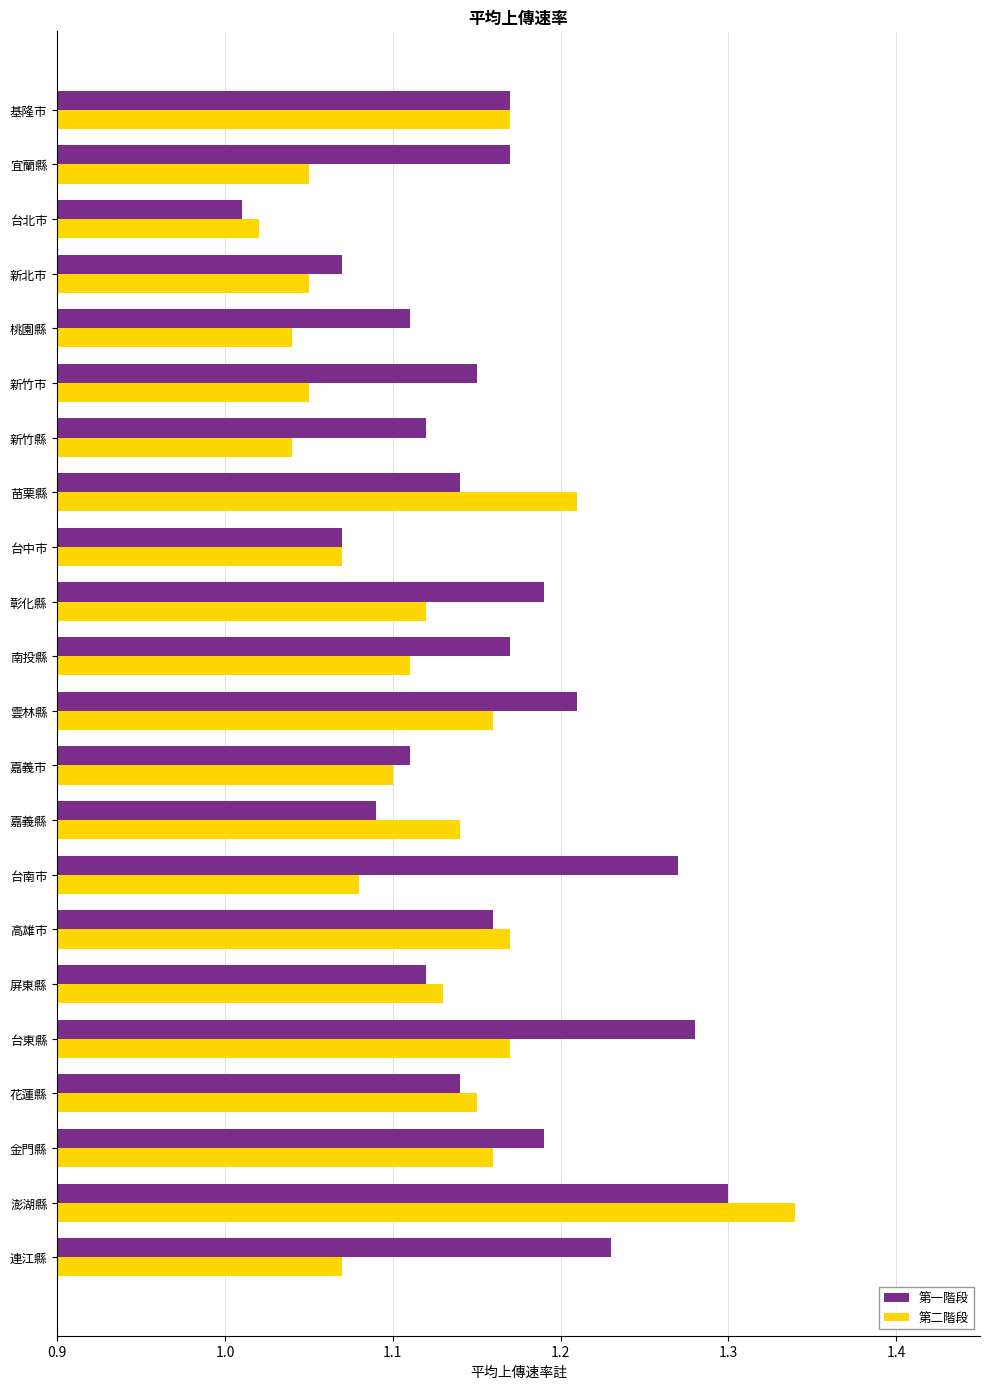

At how many categories does at least one series exceed 1?

22